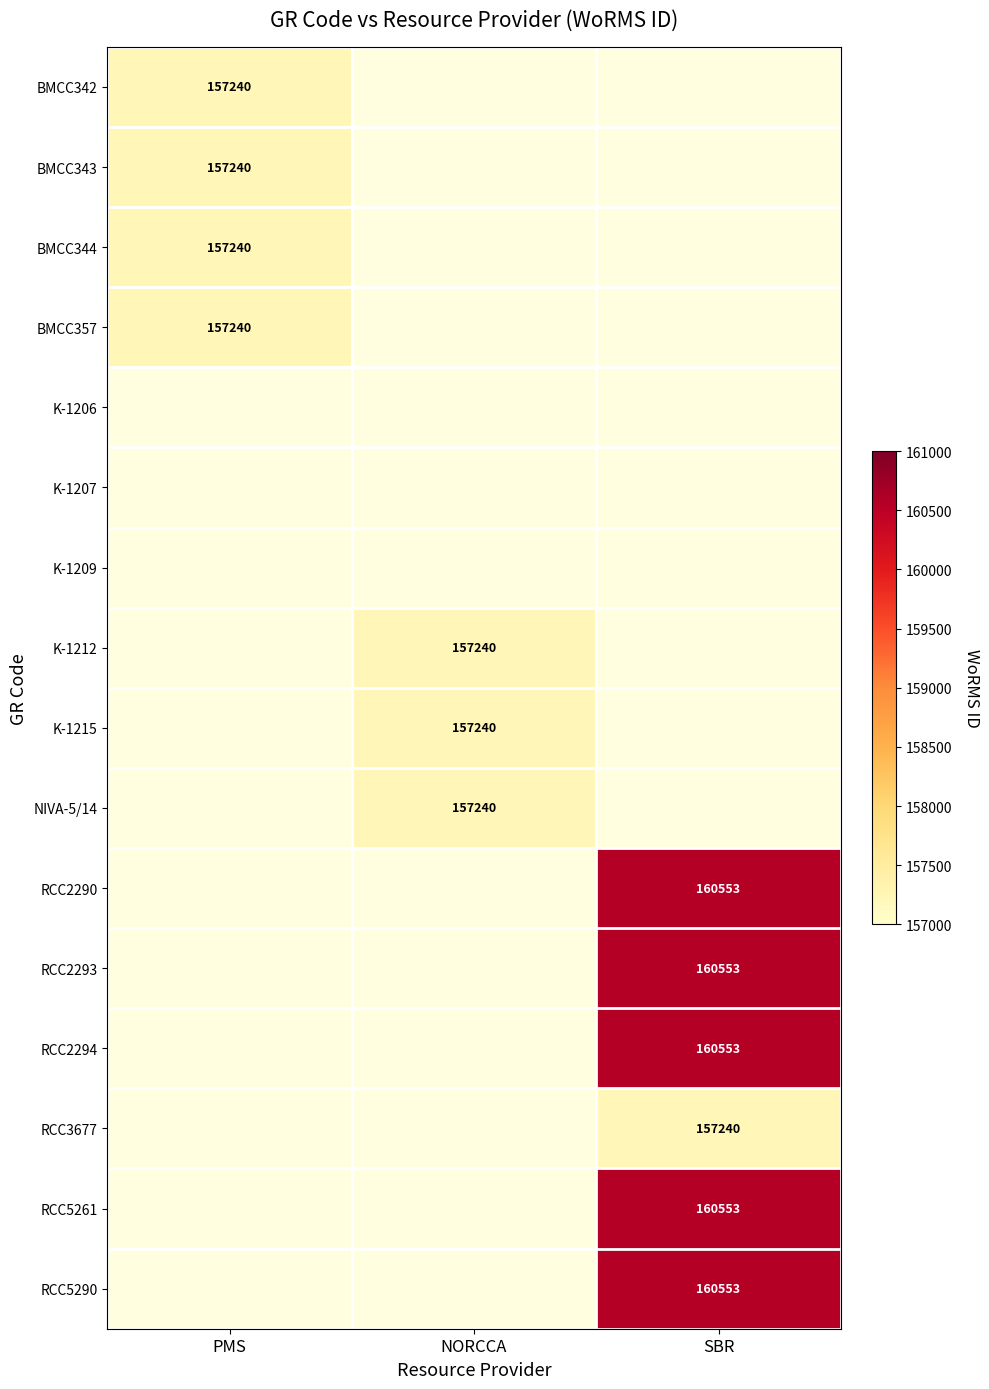

True or false: NIVA-5/14 has a value of 157240 at NORCCA.

True